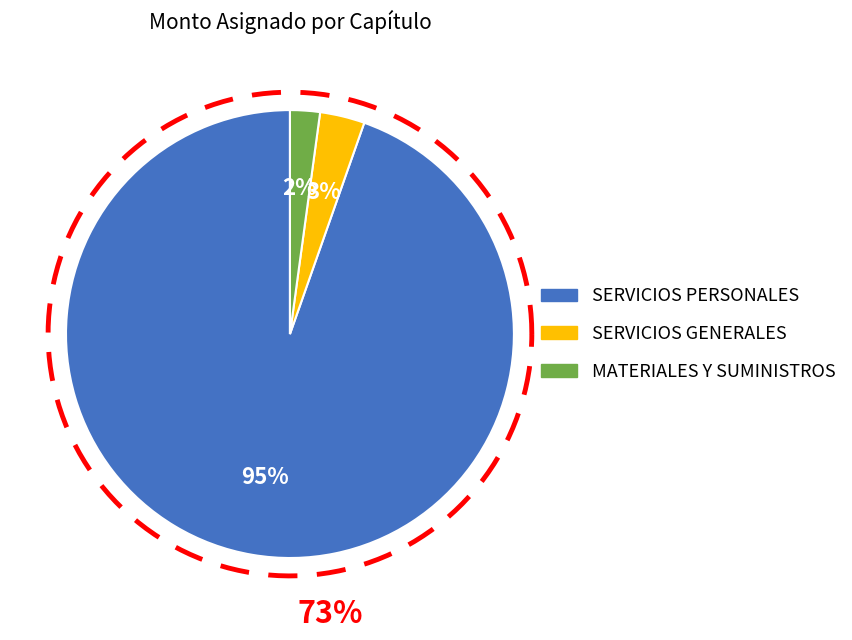

To the nearest percent, what percentage of the pie is MATERIALES Y SUMINISTROS?

2%